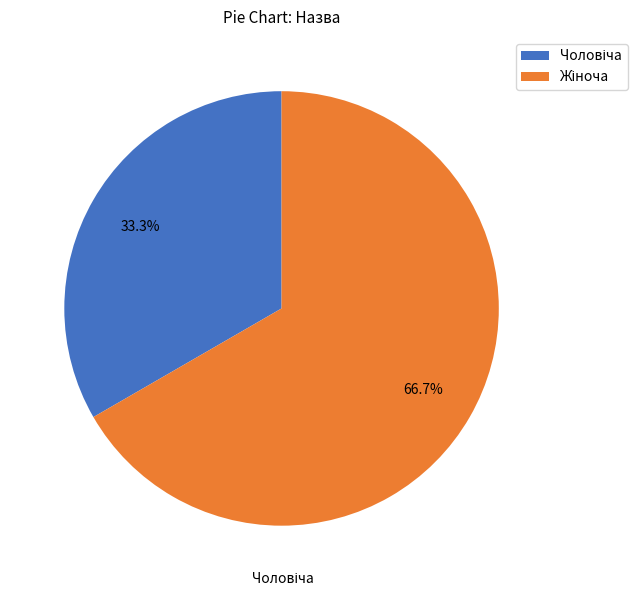

Is there any slice that represents more than half of the pie?

Yes